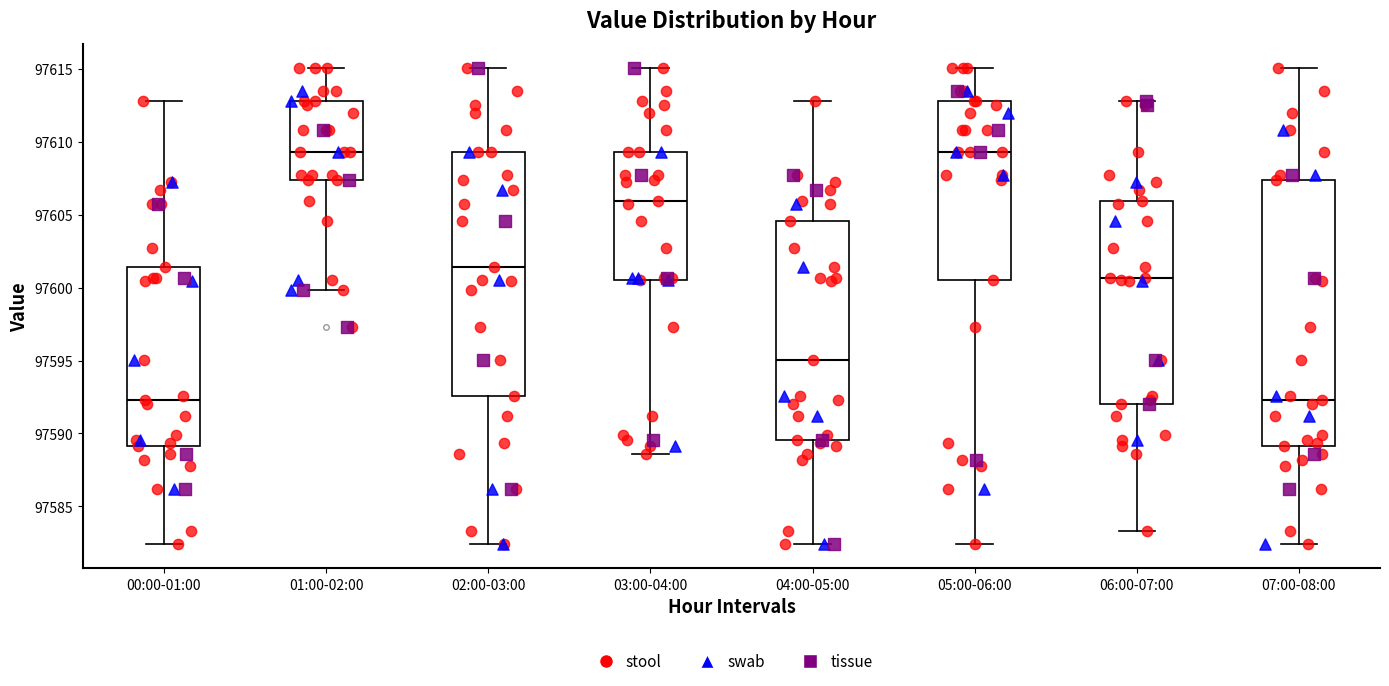

Which box is the tallest, from its lower edge to its upper edge?

07:00-08:00